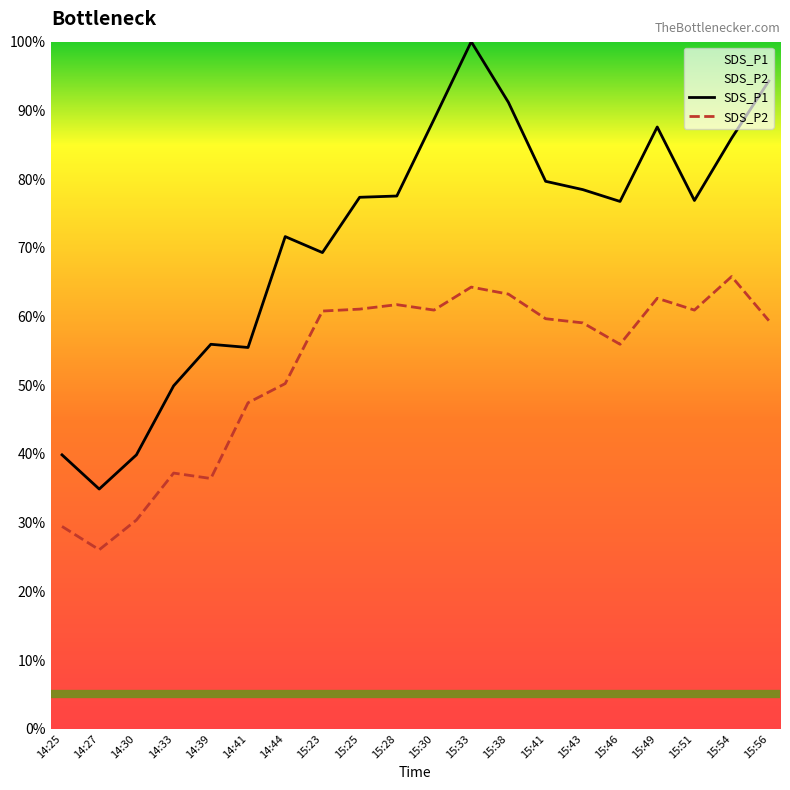

The value of SDS_P1 at 15:56 is 94.3. True or false?

True